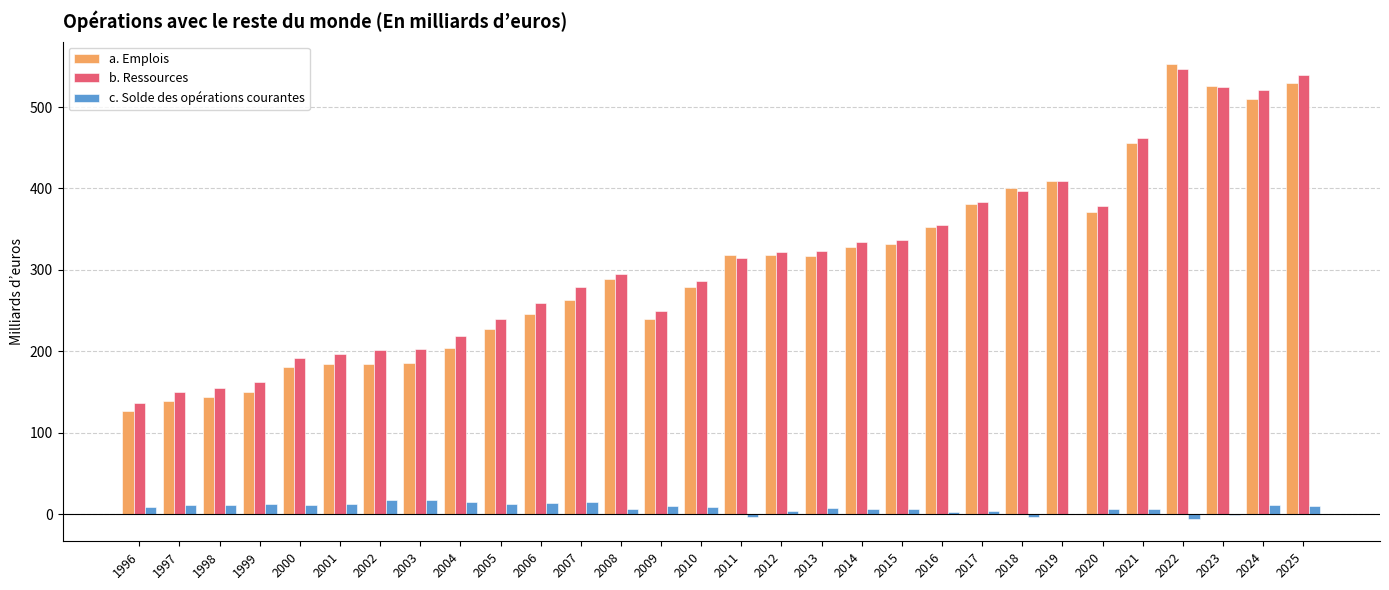

Which series has the largest total across all categories?

b. Ressources